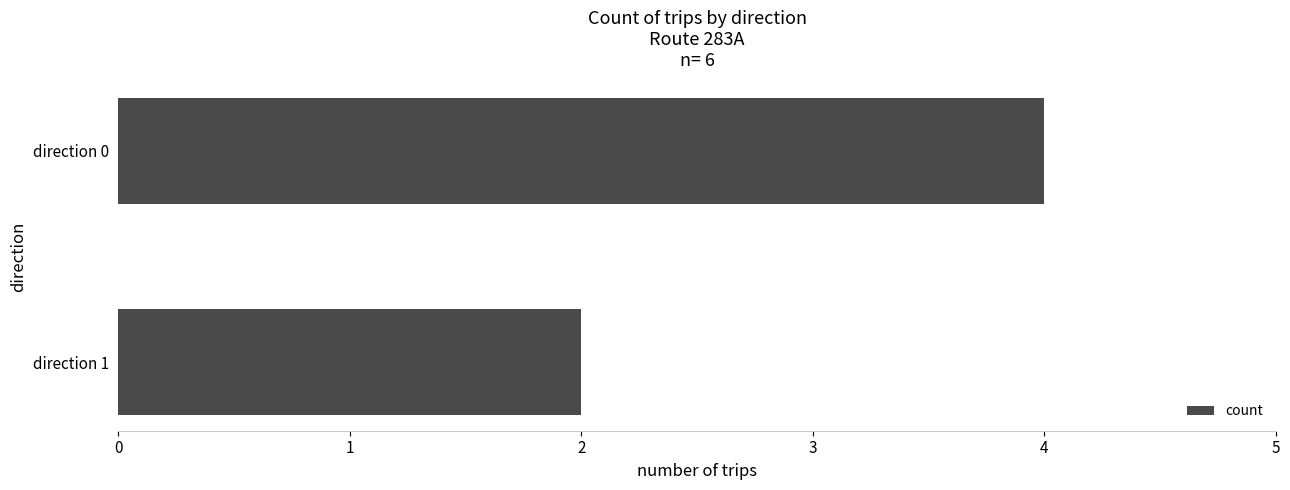

Which label corresponds to the smallest value in the chart?

direction 1